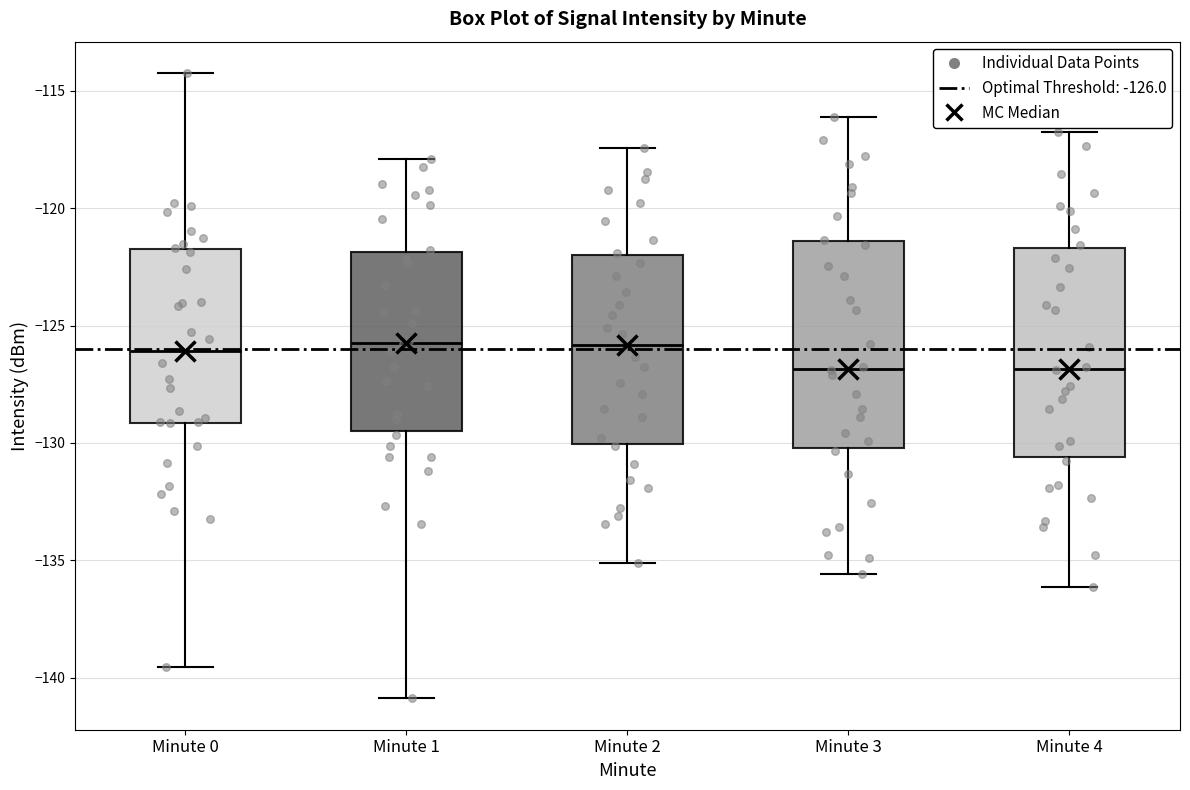

Reading left to right, transcribe this box plot: for each box, give where its median line is, the range the box spans, and where its two whiskers end, as read against the y-axis. The values are not printed on the chart, so give them approximately, as read against the axis.

Minute 0: median -126.0, box -129.0 to -121.5, whiskers -139.5 to -114.0
Minute 1: median -125.5, box -129.5 to -122.0, whiskers -141.0 to -118.0
Minute 2: median -126.0, box -130.0 to -122.0, whiskers -135.0 to -117.5
Minute 3: median -127.0, box -130.0 to -121.5, whiskers -135.5 to -116.0
Minute 4: median -127.0, box -130.5 to -121.5, whiskers -136.0 to -117.0